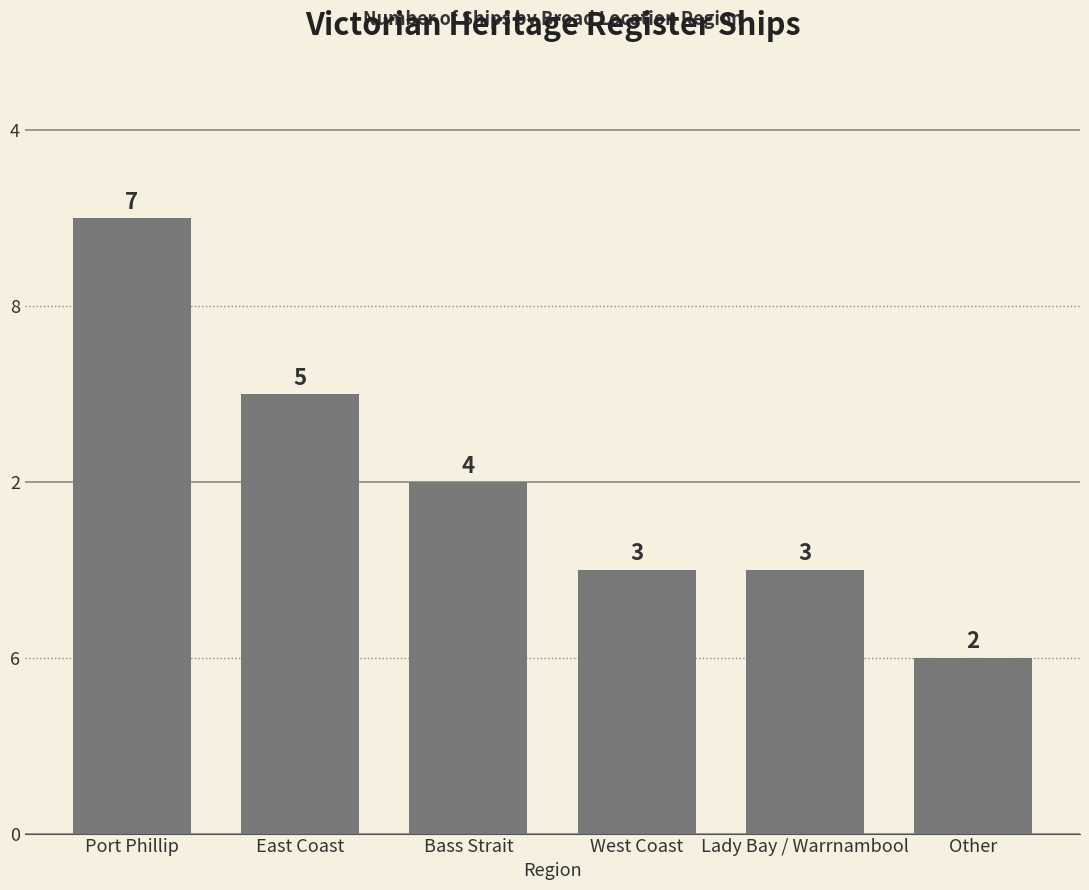

List the labels in order of value, smallest first.

Other, West Coast, Lady Bay / Warrnambool, Bass Strait, East Coast, Port Phillip